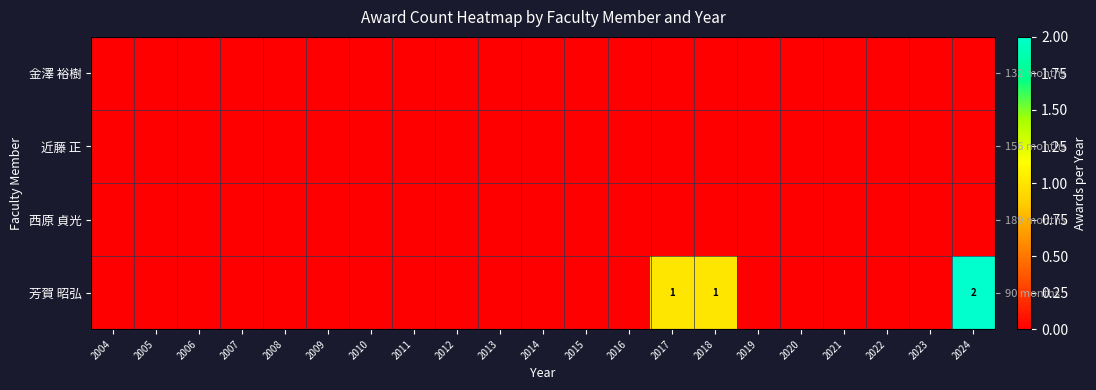

At which label does 西原 貞光 reach its minimum?

2004